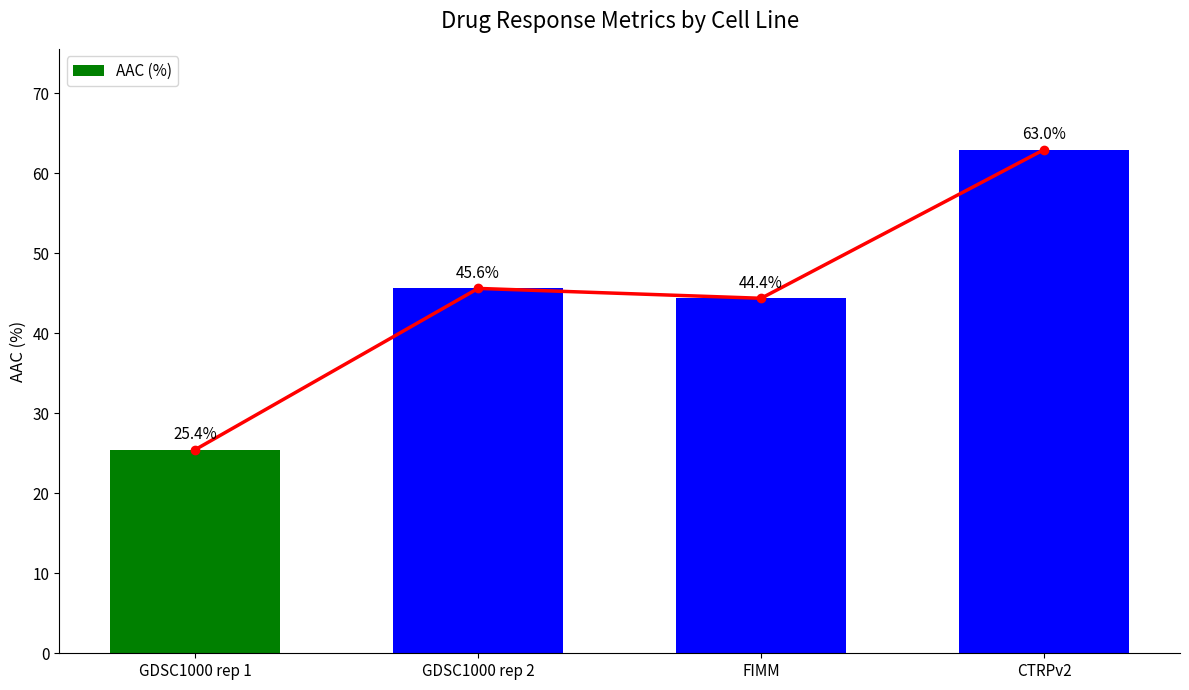

What is the smallest value displayed?

25.4